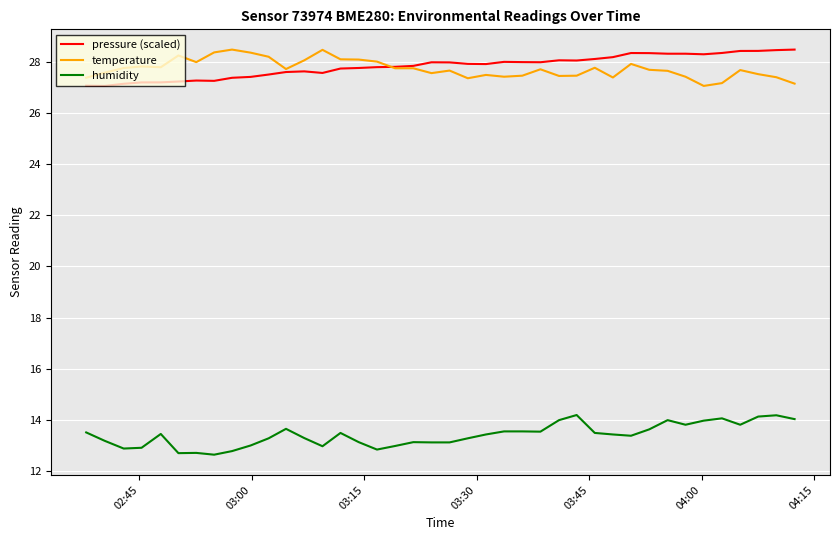

True or false: humidity and temperature cross at least once.

False